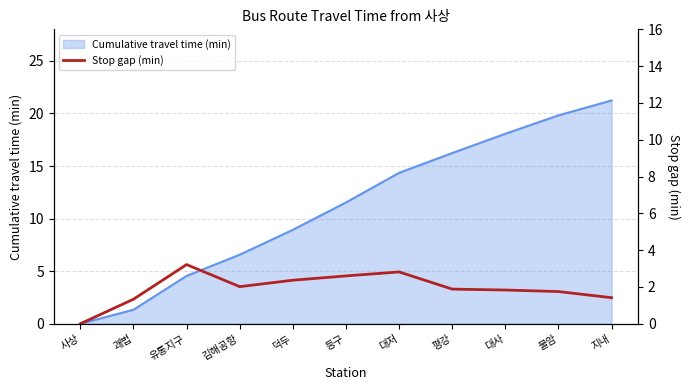

Where does the Cumulative travel time (min) series first go above 11?

등구